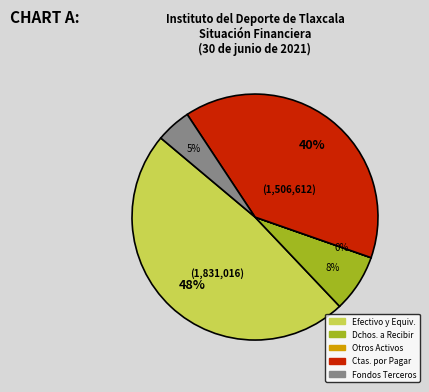

To the nearest percent, what is the average slice percentage?

20%